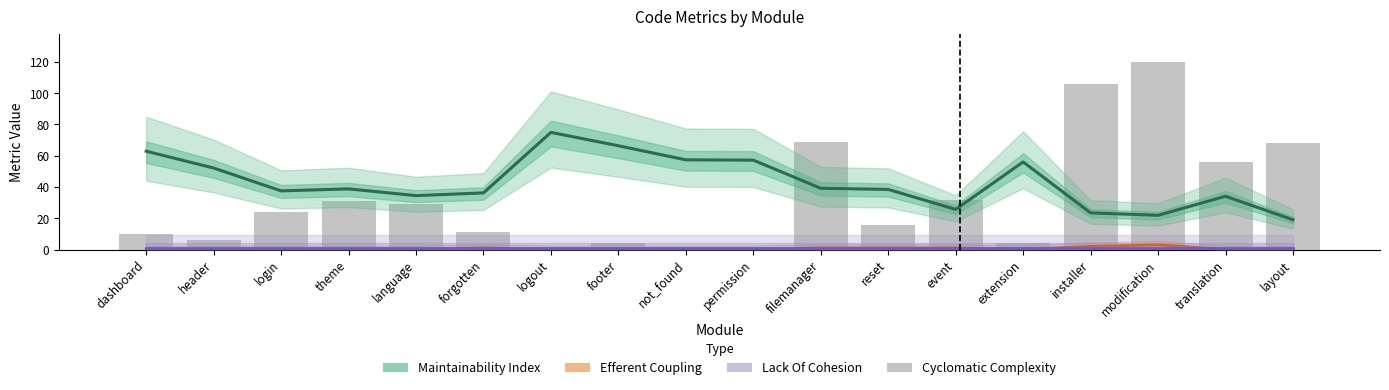

Reading left to right, list all the values displayed in this chart.

Maintainability Index: dashboard=62.9	header=52.1	login=37.5	theme=38.8	language=34.5	forgotten=36.2	logout=74.9	footer=66.4	not_found=57.4	permission=57.2	filemanager=39.2	reset=38.5	event=25.7	extension=56.0	installer=23.4	modification=21.9	translation=34.1	layout=19.0
Efferent Coupling: dashboard=0.0	header=0.0	login=0.0	theme=0.0	language=0.0	forgotten=1.0	logout=0.0	footer=0.0	not_found=0.0	permission=0.0	filemanager=1.0	reset=1.0	event=1.0	extension=0.0	installer=2.0	modification=3.0	translation=0.0	layout=0.0
Lack Of Cohesion: dashboard=1.0	header=1.0	login=1.0	theme=1.0	language=1.0	forgotten=1.0	logout=1.0	footer=1.0	not_found=1.0	permission=1.0	filemanager=1.0	reset=1.0	event=1.0	extension=1.0	installer=1.0	modification=1.0	translation=1.0	layout=1.0
Cyclomatic Complexity: dashboard=10.0	header=6.0	login=24.0	theme=31.0	language=29.0	forgotten=11.0	logout=1.0	footer=4.0	not_found=1.0	permission=1.0	filemanager=69.0	reset=16.0	event=32.0	extension=4.0	installer=106.0	modification=120.0	translation=56.0	layout=68.0